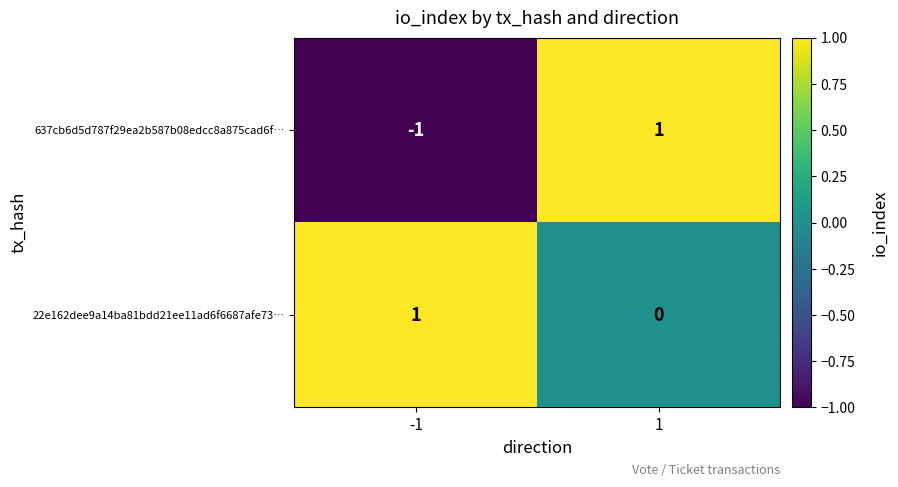

Reading right to left, transcribe all the data shown in this chart.

637cb6d5d787f29ea2b587b08edcc8a875cad6f…: 1=1	-1=-1
22e162dee9a14ba81bdd21ee11ad6f6687afe73…: 1=0	-1=1